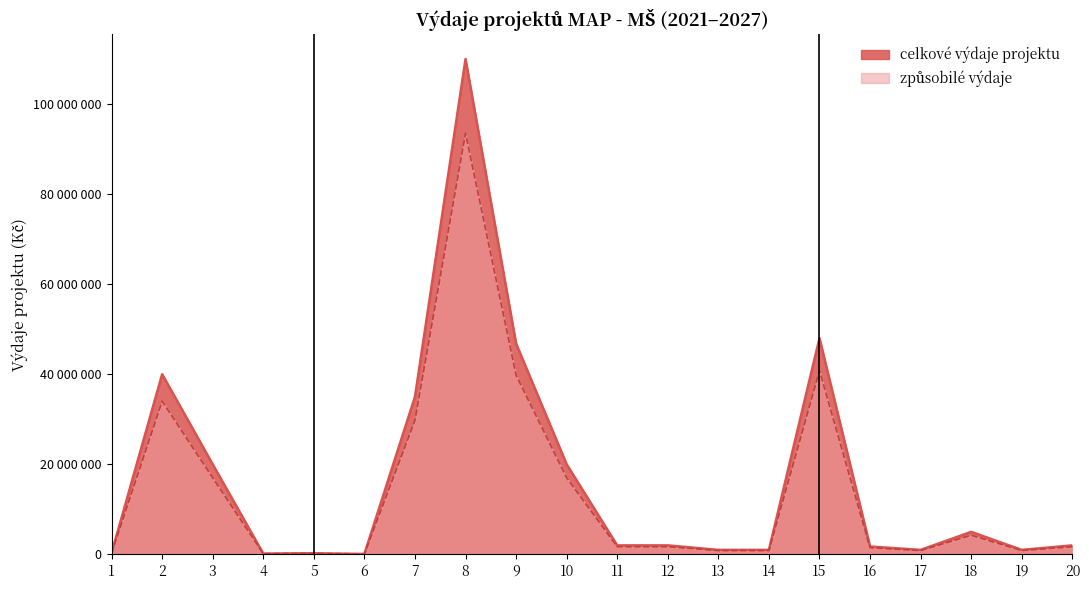

The value of zpusobile_vydaje at 11 is 2965284. True or false?

False